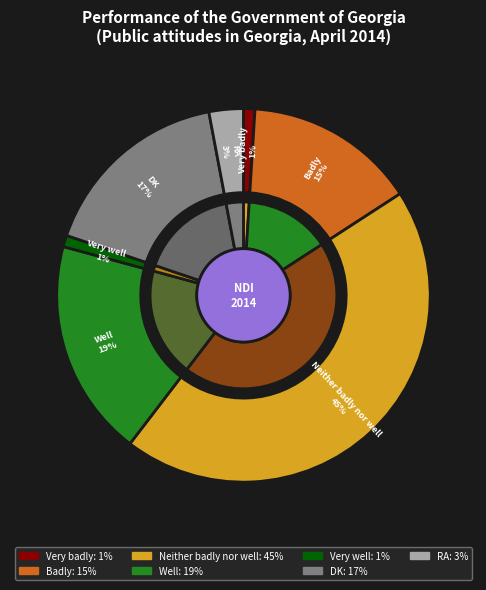

What portion of the pie excludes Very well?

99.0%